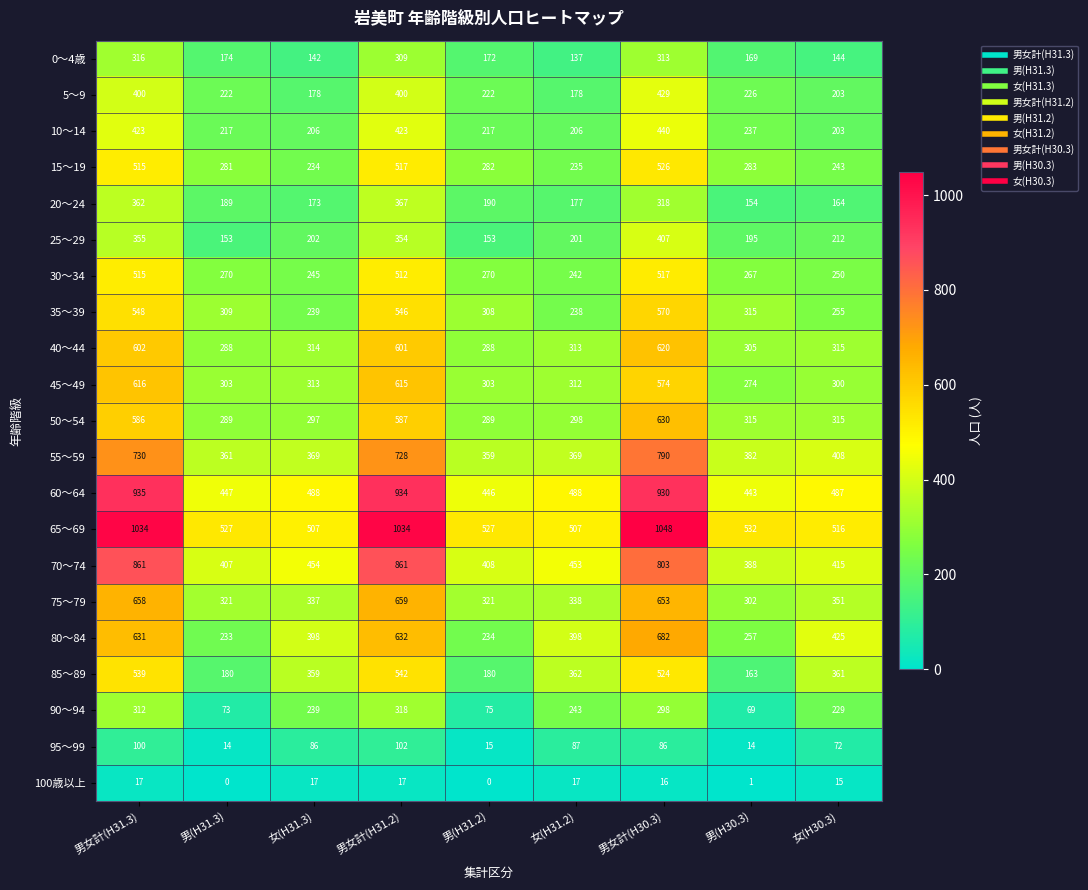

The 95～99 series shows 102 at 男女計(H31.2). True or false?

True